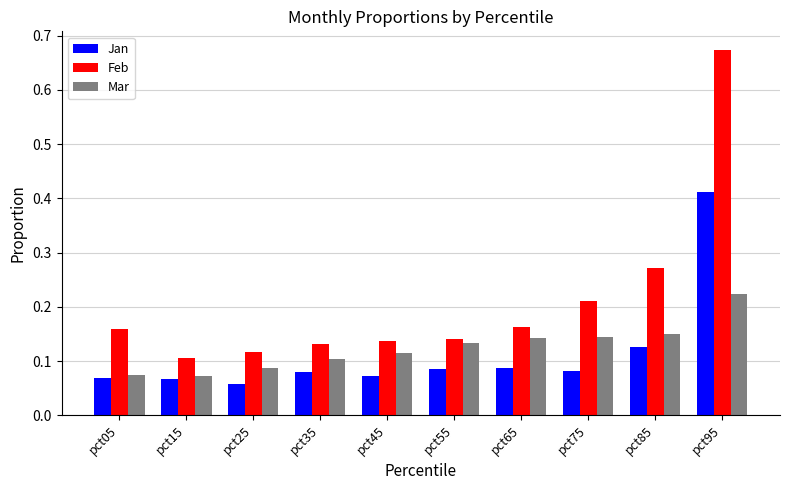

Which category has the highest value in the Mar series?

pct95